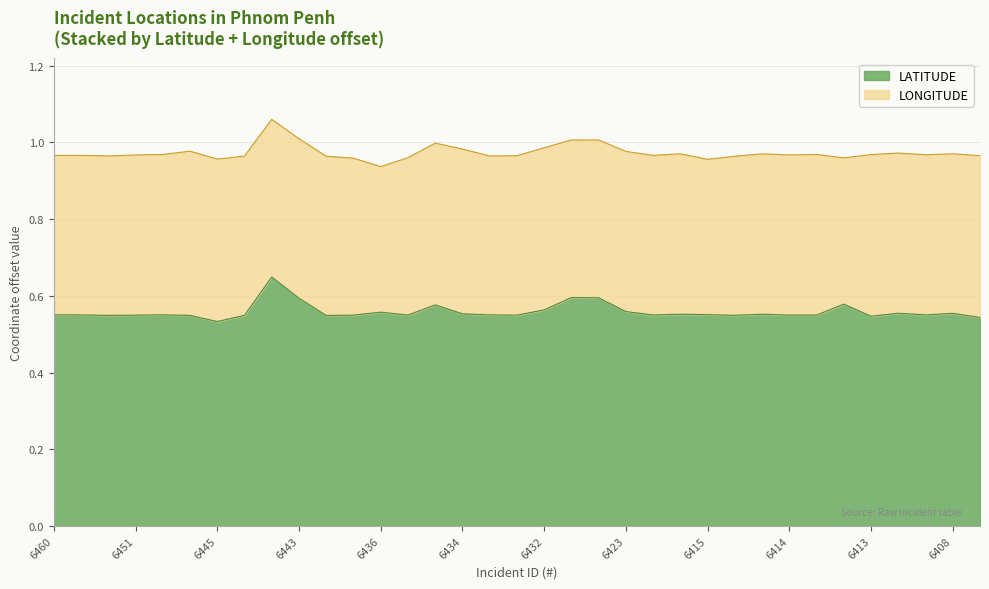

The LATITUDE series shows 0.3 at 6423. True or false?

False